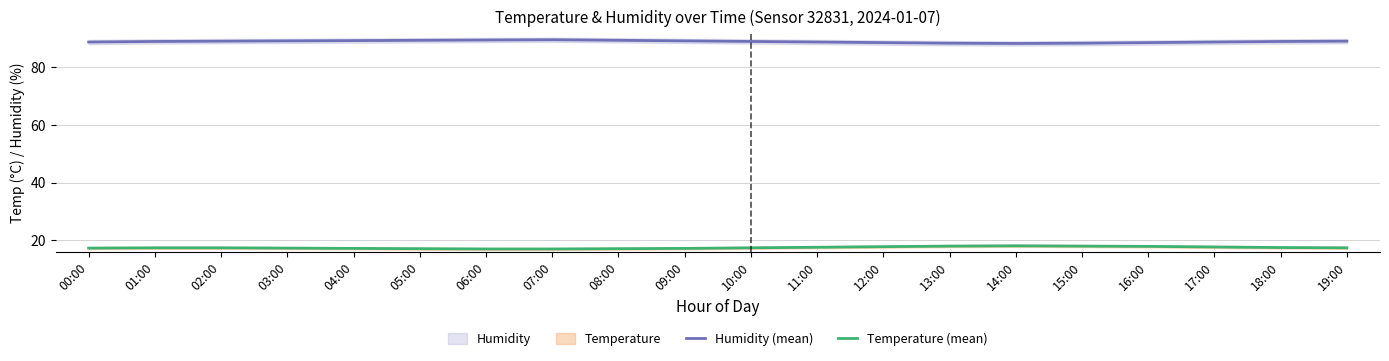

Reading left to right, extract all data points from this chart.

Humidity (mean): 00:00=88.8	01:00=89.0	02:00=89.1	03:00=89.2	04:00=89.3	05:00=89.4	06:00=89.5	07:00=89.6	08:00=89.4	09:00=89.2	10:00=89.0	11:00=88.8	12:00=88.6	13:00=88.4	14:00=88.3	15:00=88.4	16:00=88.6	17:00=88.8	18:00=89.0	19:00=89.1
Temperature (mean): 00:00=17.3	01:00=17.4	02:00=17.4	03:00=17.3	04:00=17.2	05:00=17.1	06:00=17.0	07:00=17.0	08:00=17.1	09:00=17.2	10:00=17.4	11:00=17.6	12:00=17.8	13:00=18.0	14:00=18.1	15:00=18.0	16:00=17.9	17:00=17.7	18:00=17.5	19:00=17.4